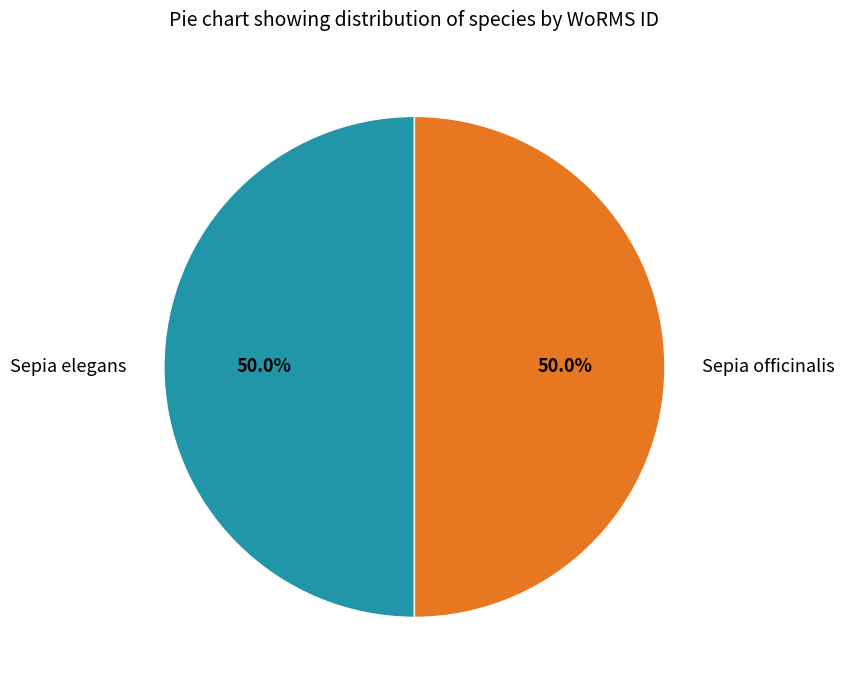

Is it true that Sepia elegans is 60% of the pie?

False